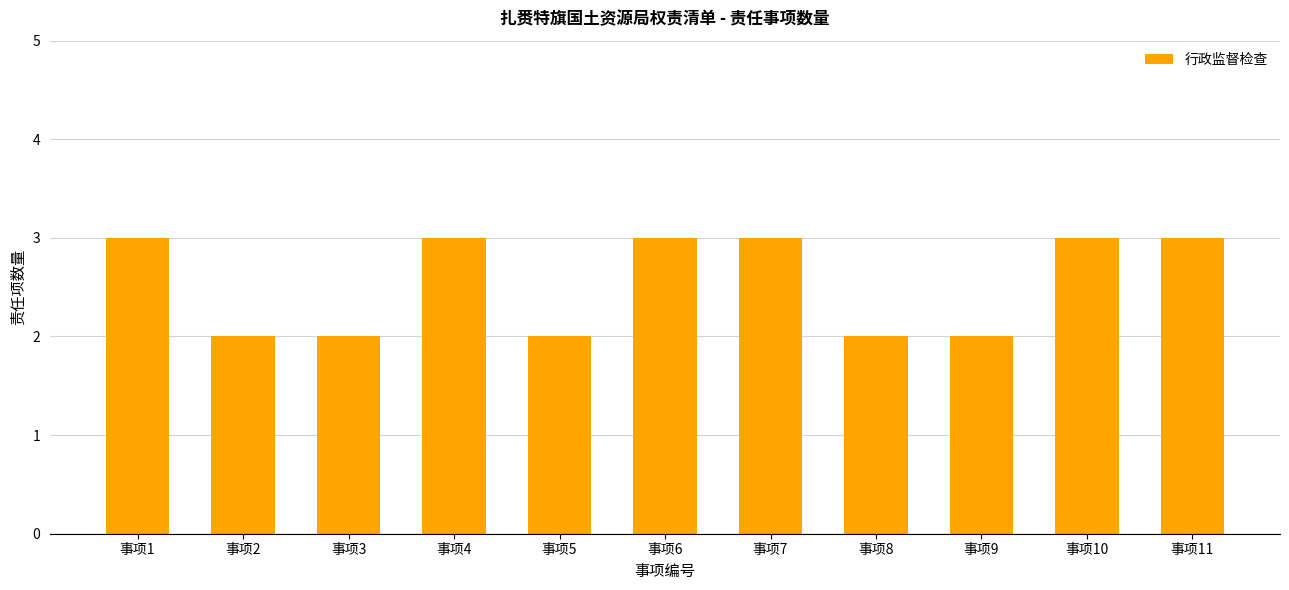

Reading right to left, what are all the values shown in this chart?

3	3	2	2	3	3	2	3	2	2	3